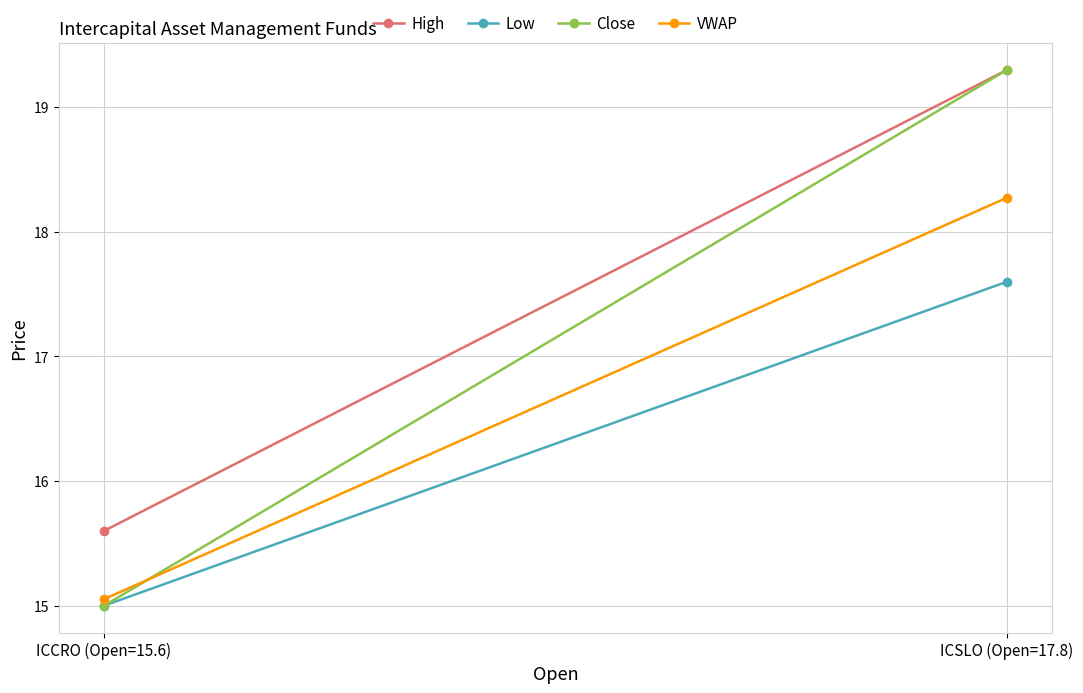

The value of VWAP at ICSLO (Open=17.8) is 29.8. True or false?

False